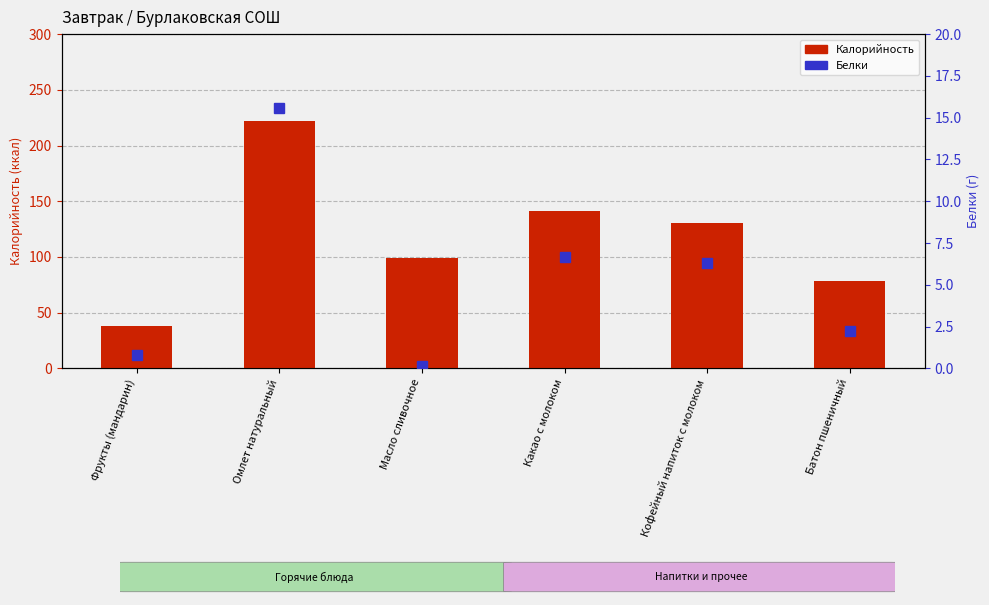

How many data points does each series have?

6